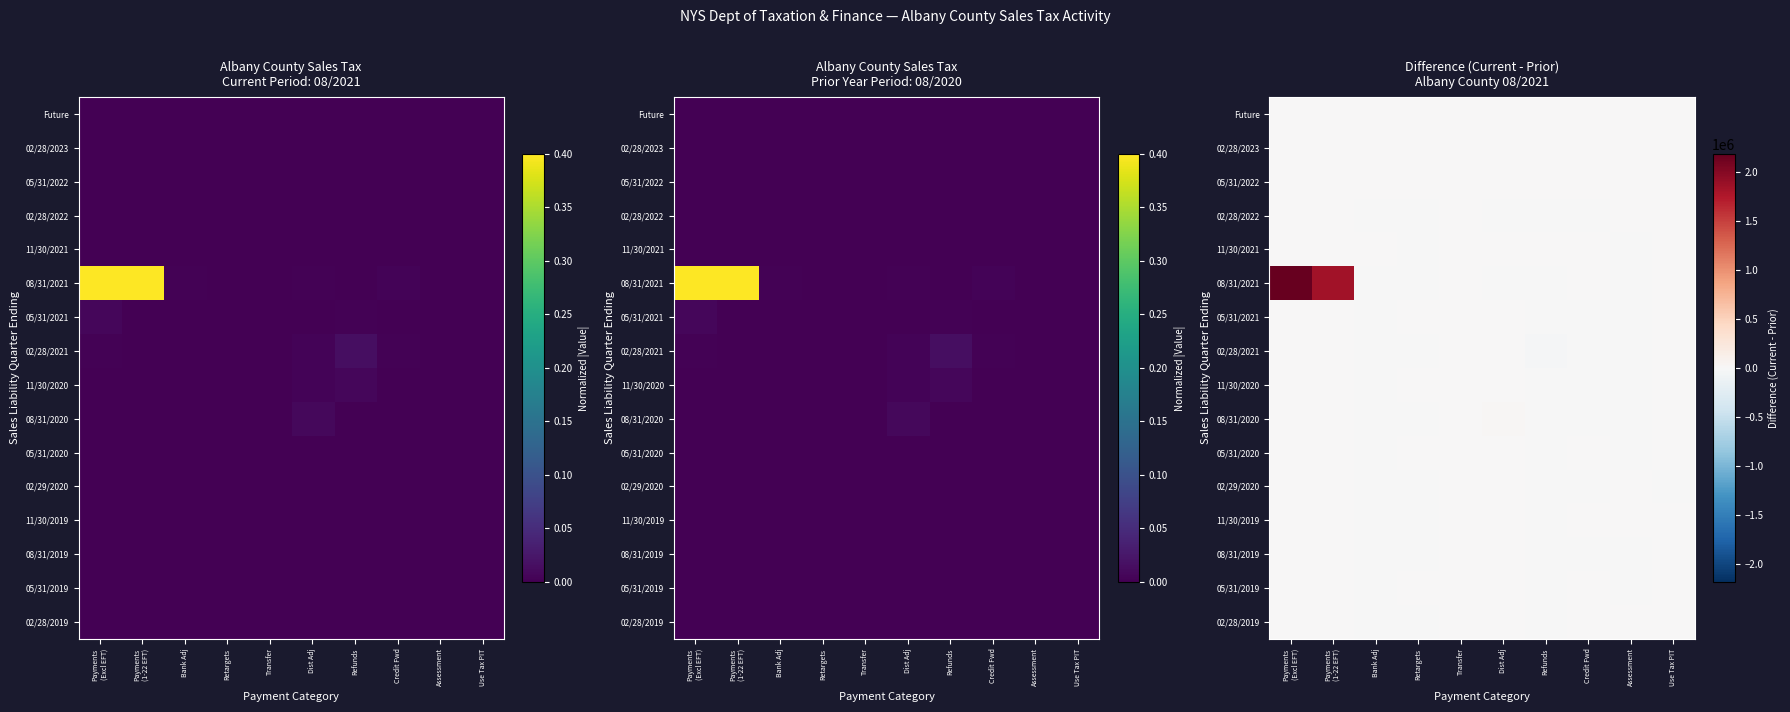

Which series has the largest range (max minus min)?

08/31/2021